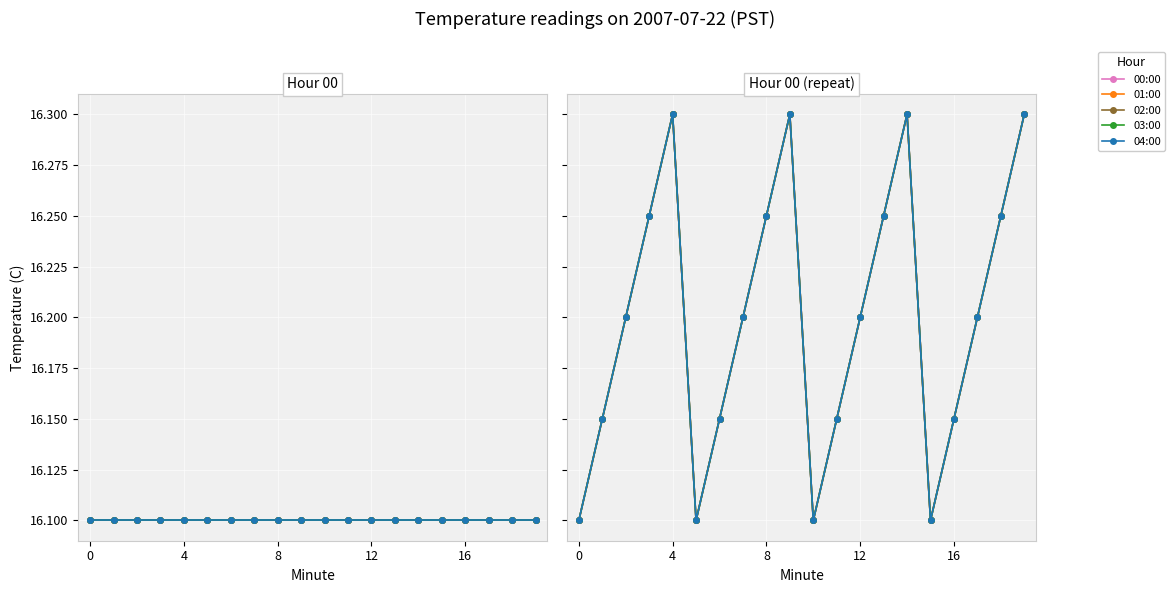

Rank the series at 10 from lowest to highest value.

00:00, 01:00, 02:00, 03:00, 04:00